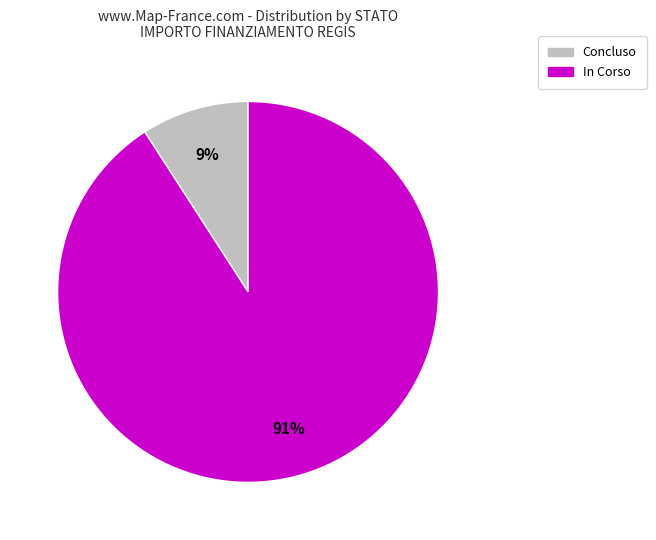

How many slices are in this pie chart?

2